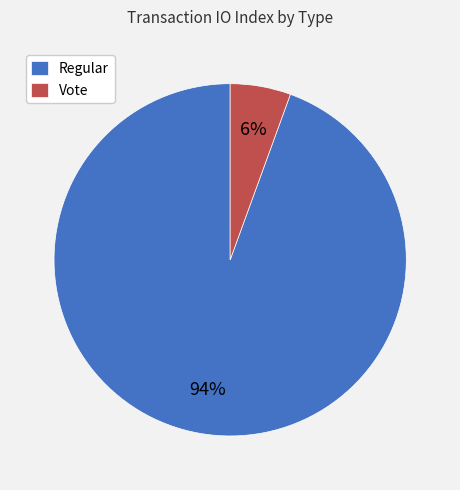

What is the smallest slice in the pie chart?

Vote